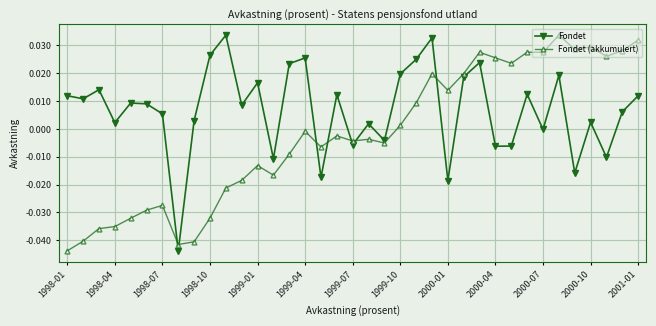

Which series has the largest total across all categories?

Fondet